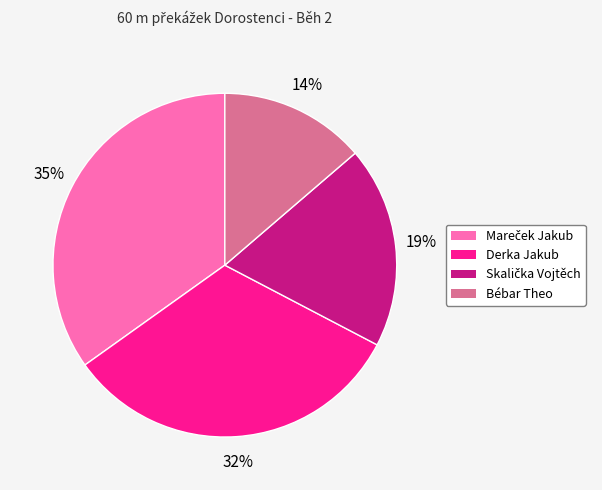

Which slice is the smallest?

Bébar Theo